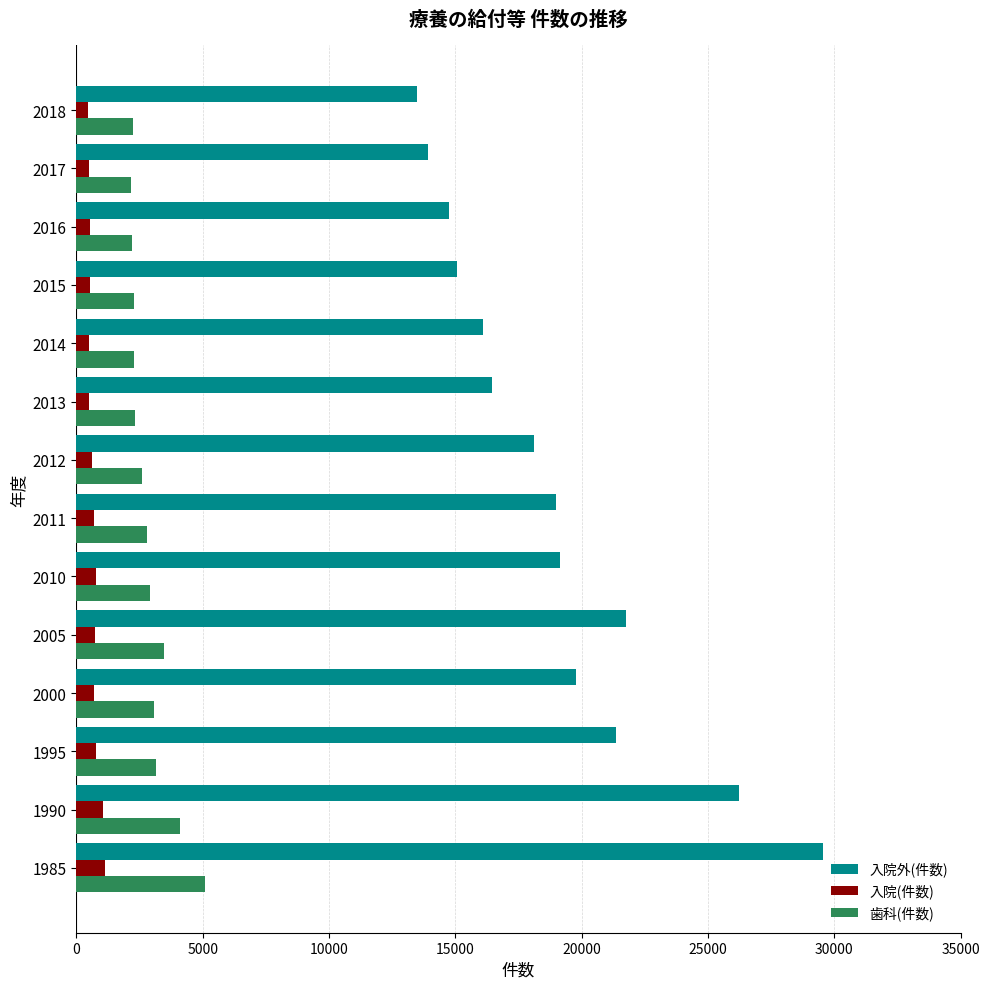

Rank the series by their maximum value, from highest to lowest.

入院外(件数), 歯科(件数), 入院(件数)